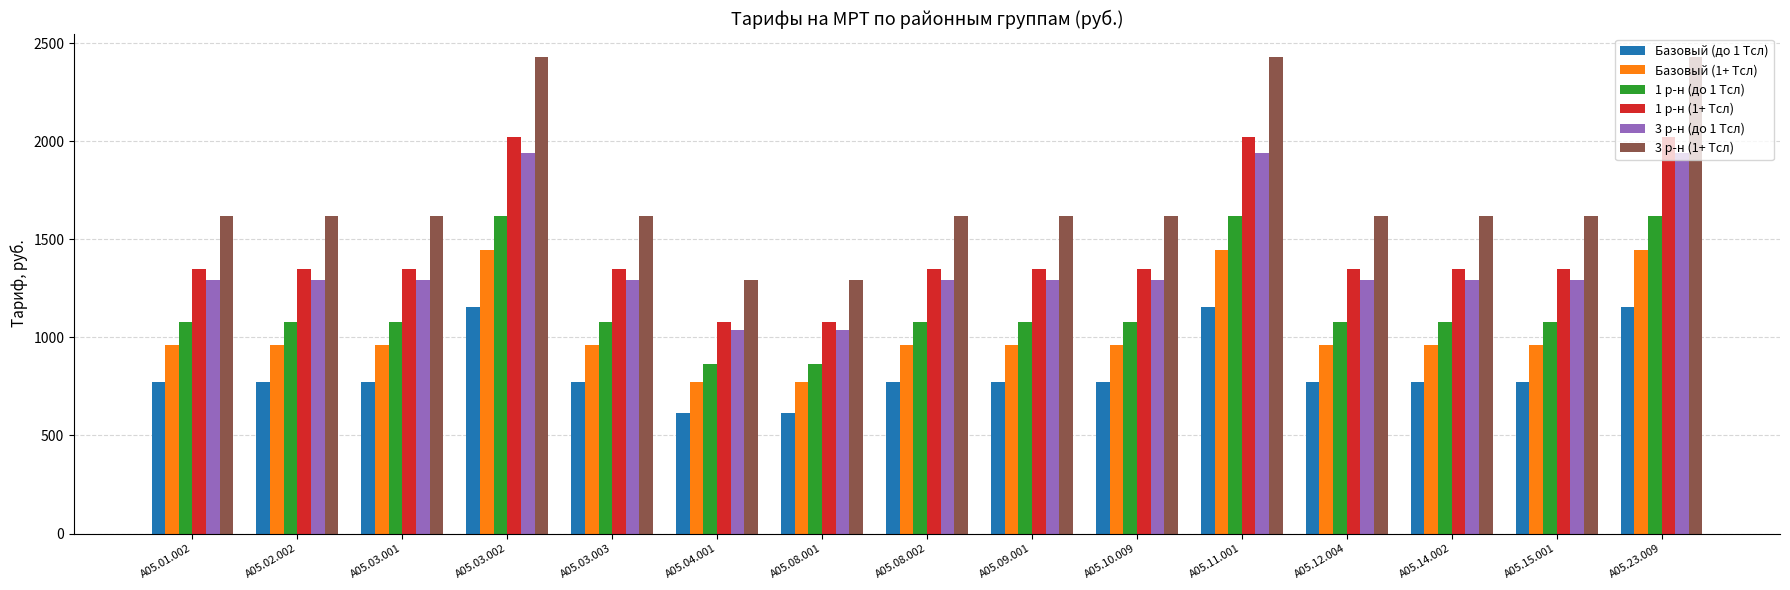

What is the difference between the 1 р-н (1+ Тсл) values at A05.08.001 and A05.03.002?

943.7